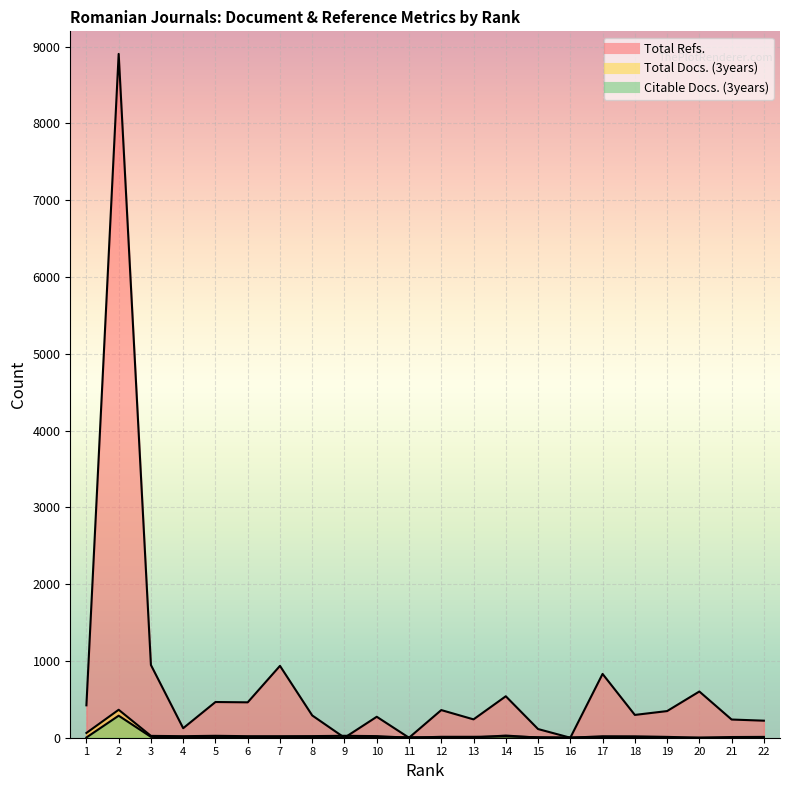

Is the value of Total Refs. at 15 greater than the value of Citable Docs. (3years) at 11?

Yes